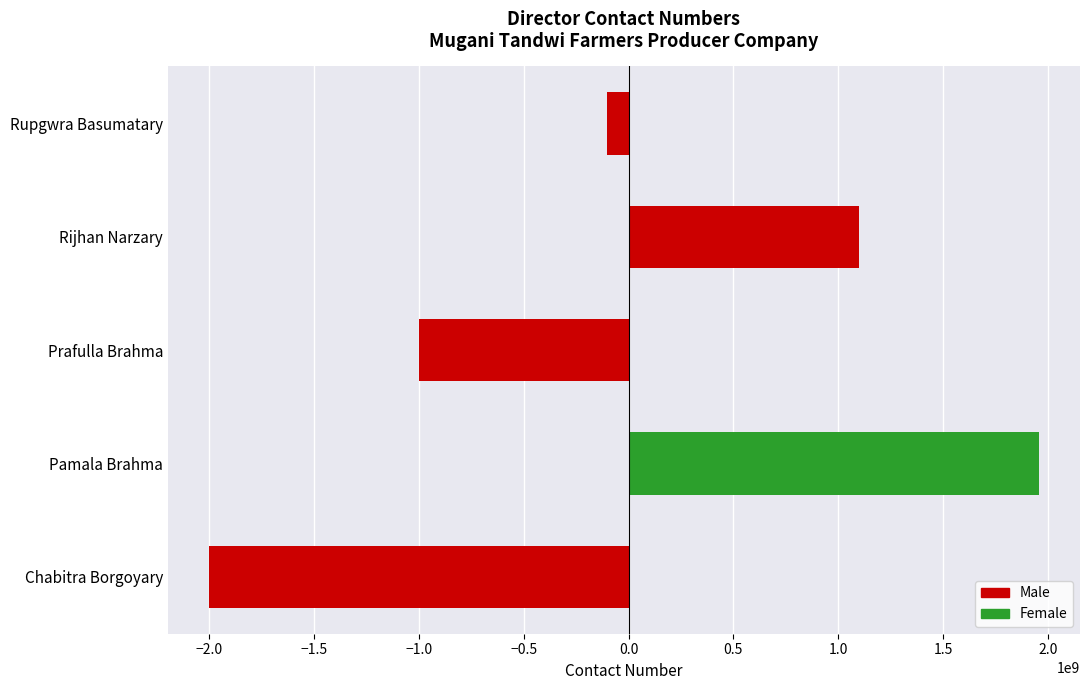

Reading bottom to top, list all the values displayed in this chart.

Chabitra Borgoyary=-1998135058	Pamala Brahma=1954891878	Prafulla Brahma=-997213517	Rijhan Narzary=1101117172	Rupgwra Basumatary=-103197878